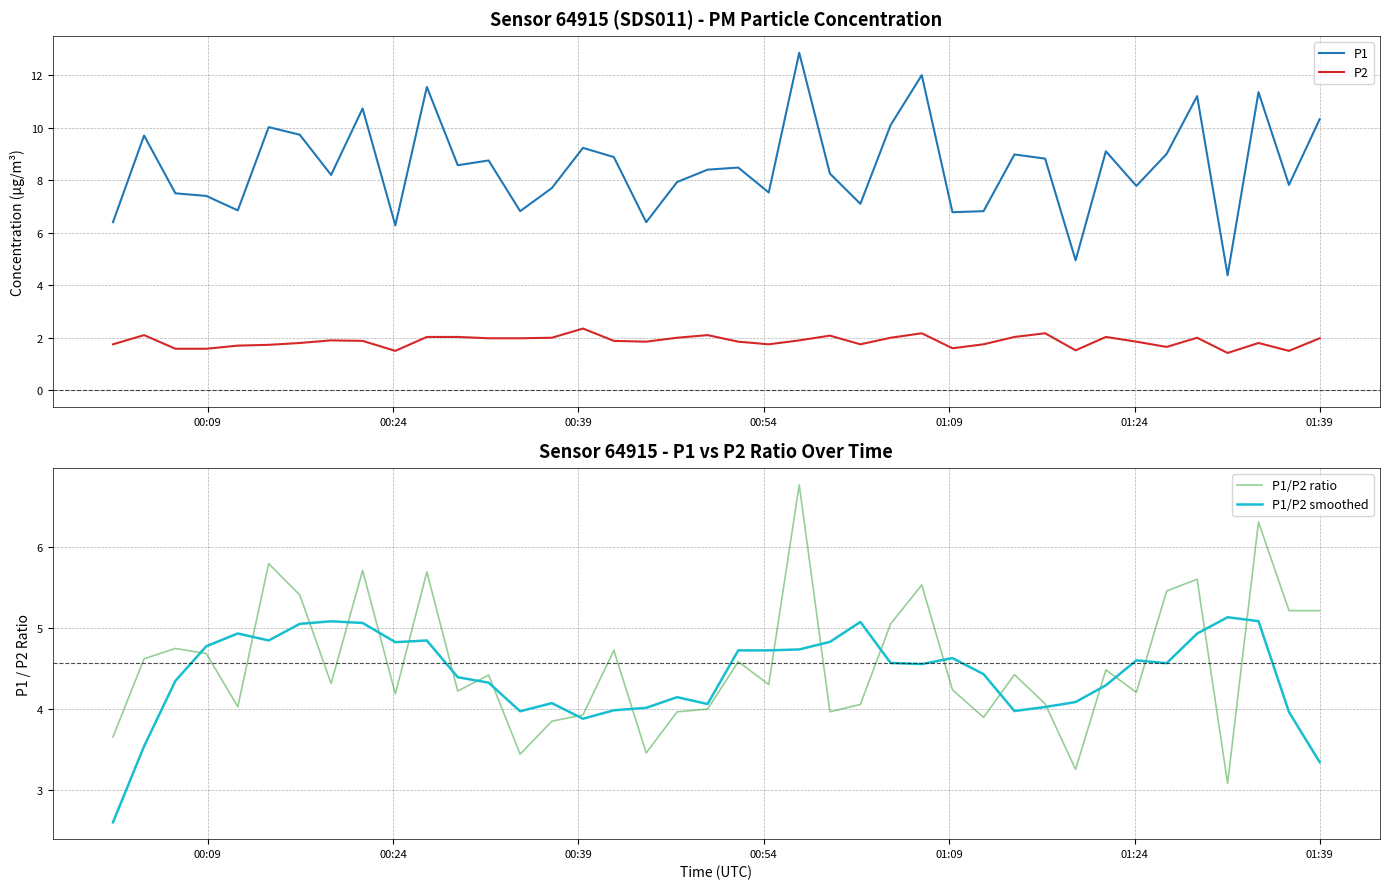

How many data points does each series have?

40